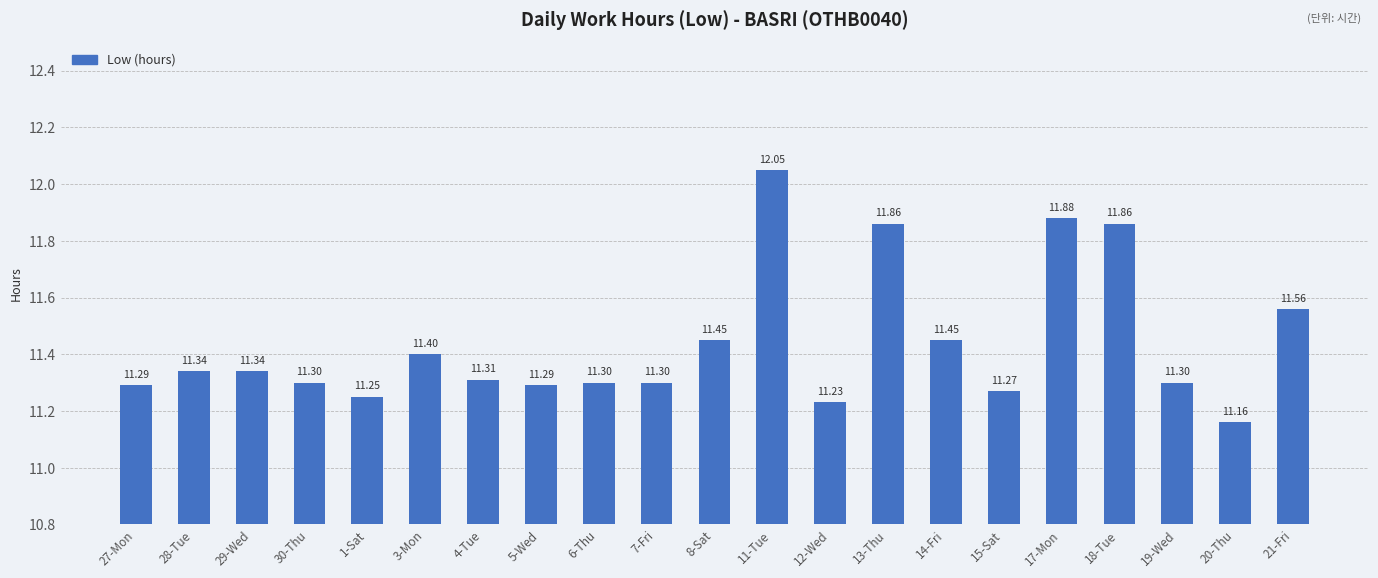

What is the label of the 20th bar from the left?

20-Thu